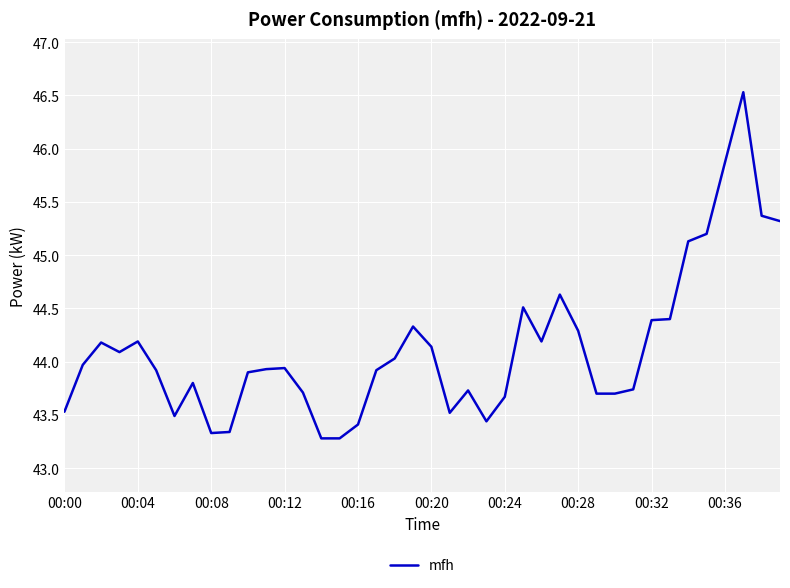

Is this an area chart (filled region under the line)?

No